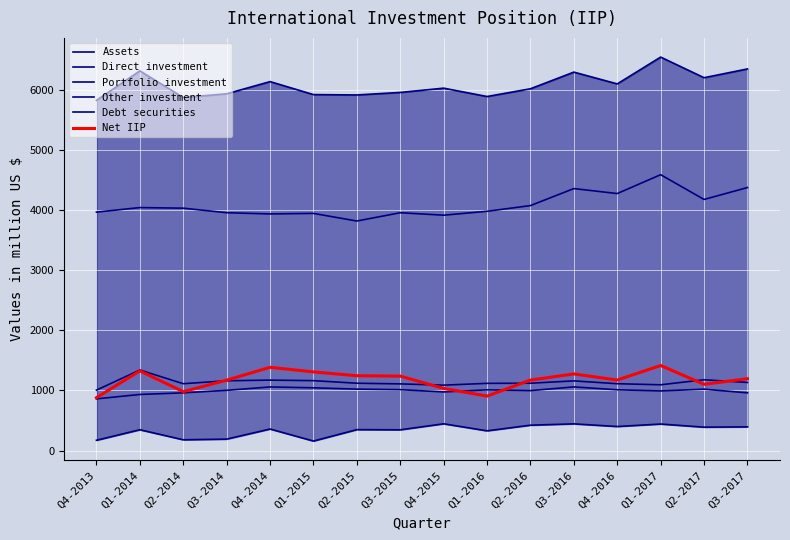

At how many categories does at least one series exceed 2085?

16